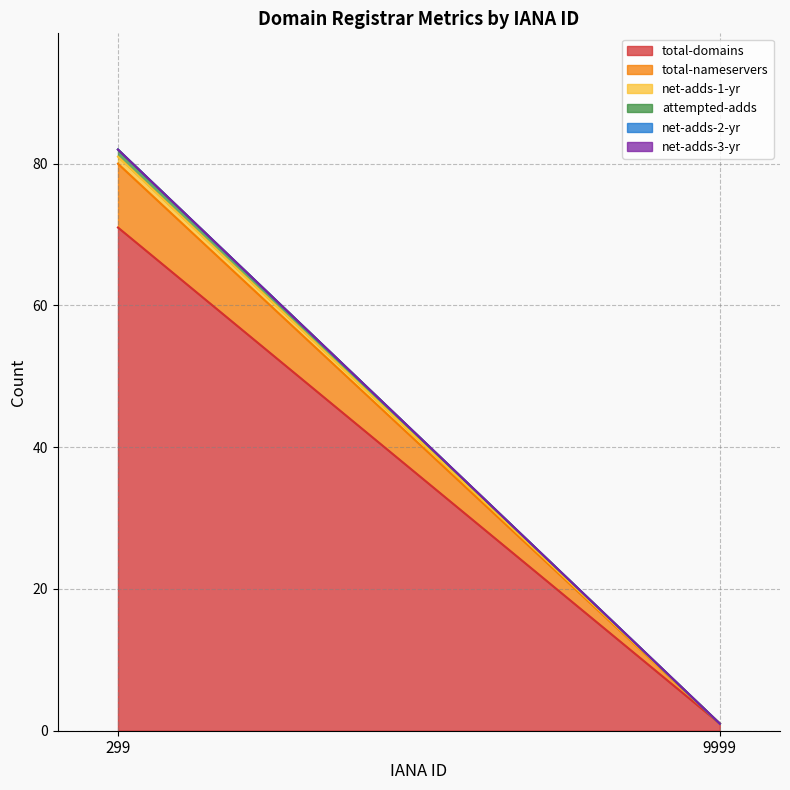

List the series in order of their peak value, highest first.

total-domains, total-nameservers, net-adds-1-yr, attempted-adds, net-adds-2-yr, net-adds-3-yr